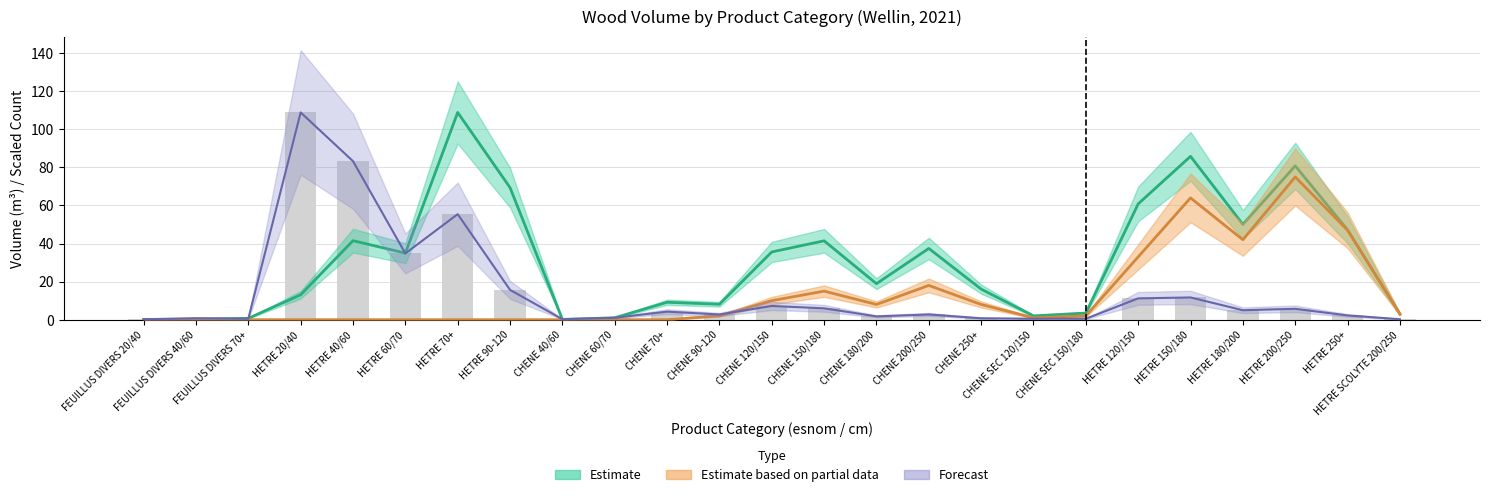

Is it true that produit_vtrh equals 0.5 at CHENE SEC 120/150?

False